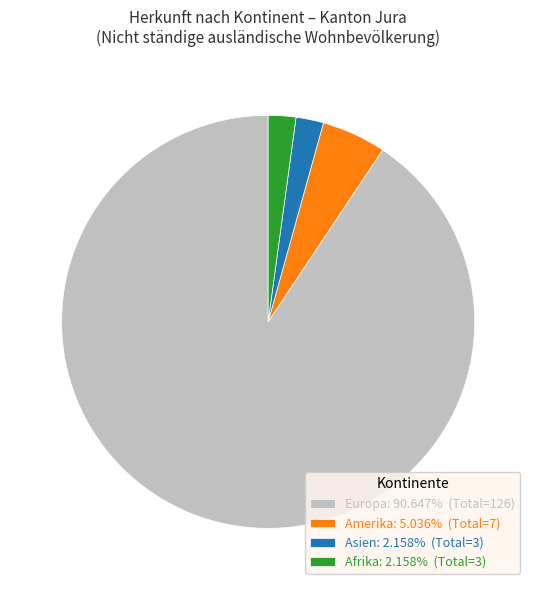

What is the ratio of the value at Europa: 90.647% (Total=126) to the value at Afrika: 2.158% (Total=3)?

42.0